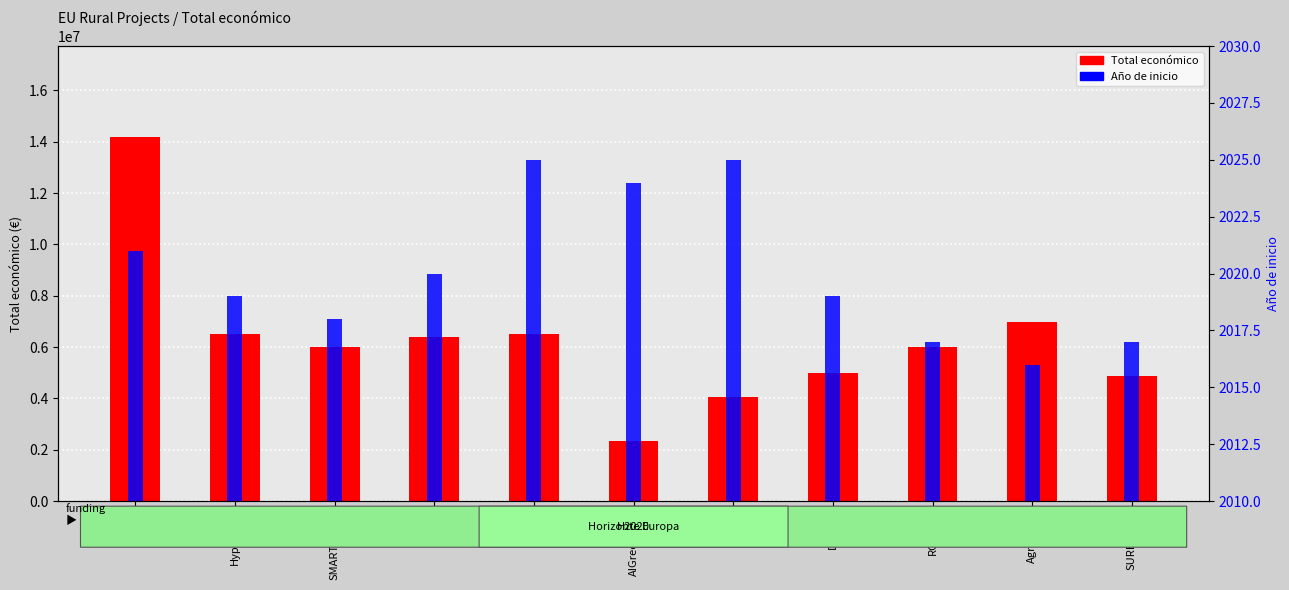

Read the Año de inicio value at AgroCycle.

2016